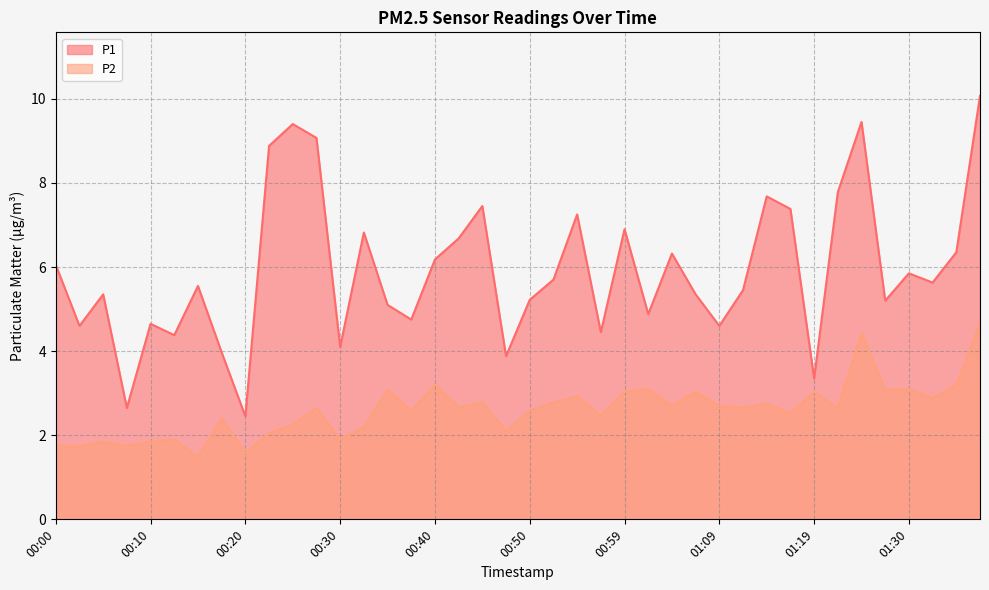

What is the label of the 20th point from the left?

00:47